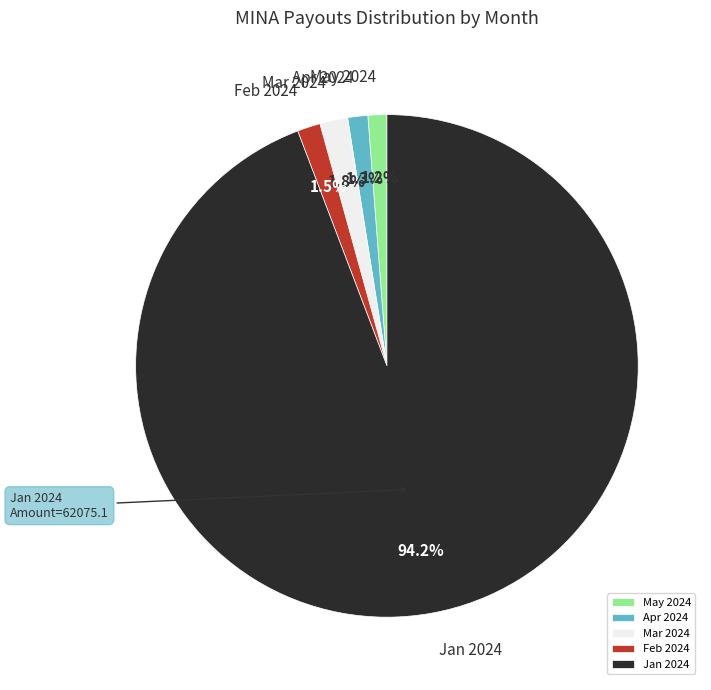

Do Mar 2024 and Feb 2024 together represent more than half of the pie?

No